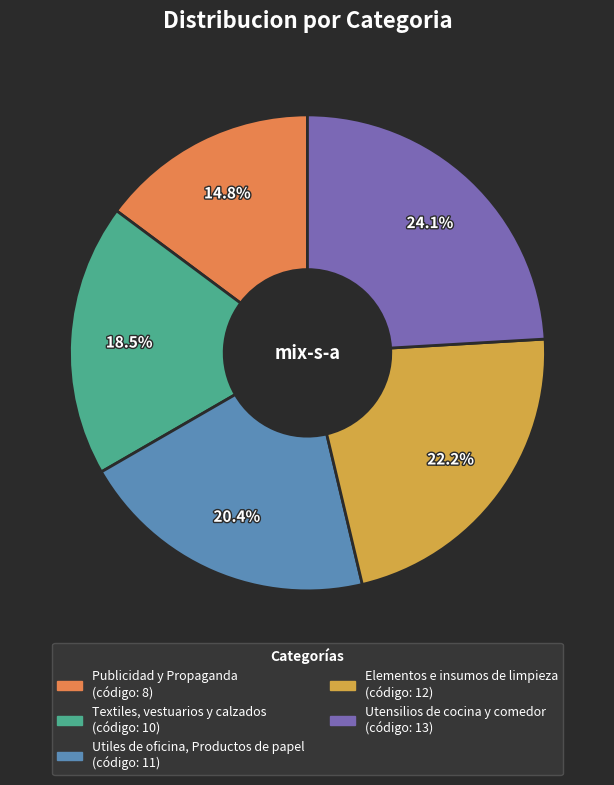

The Utensilios de cocina y comedor slice represents 35% of the pie. True or false?

False